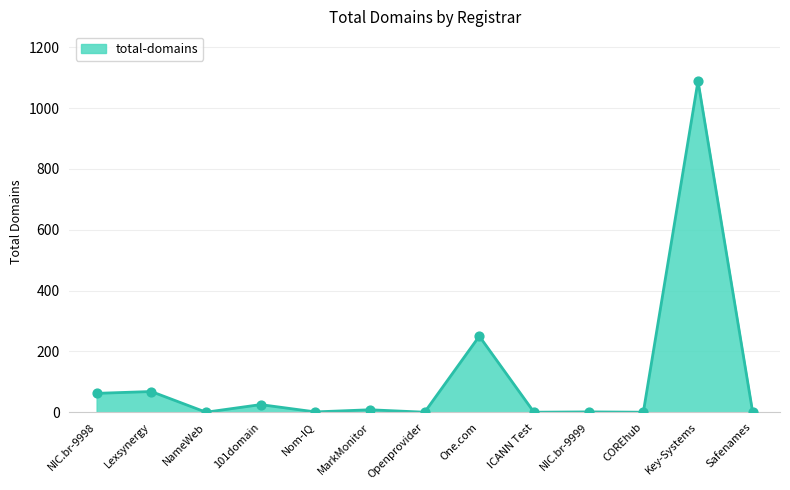

What is the change in value from Nom-IQ to Openprovider?

-1